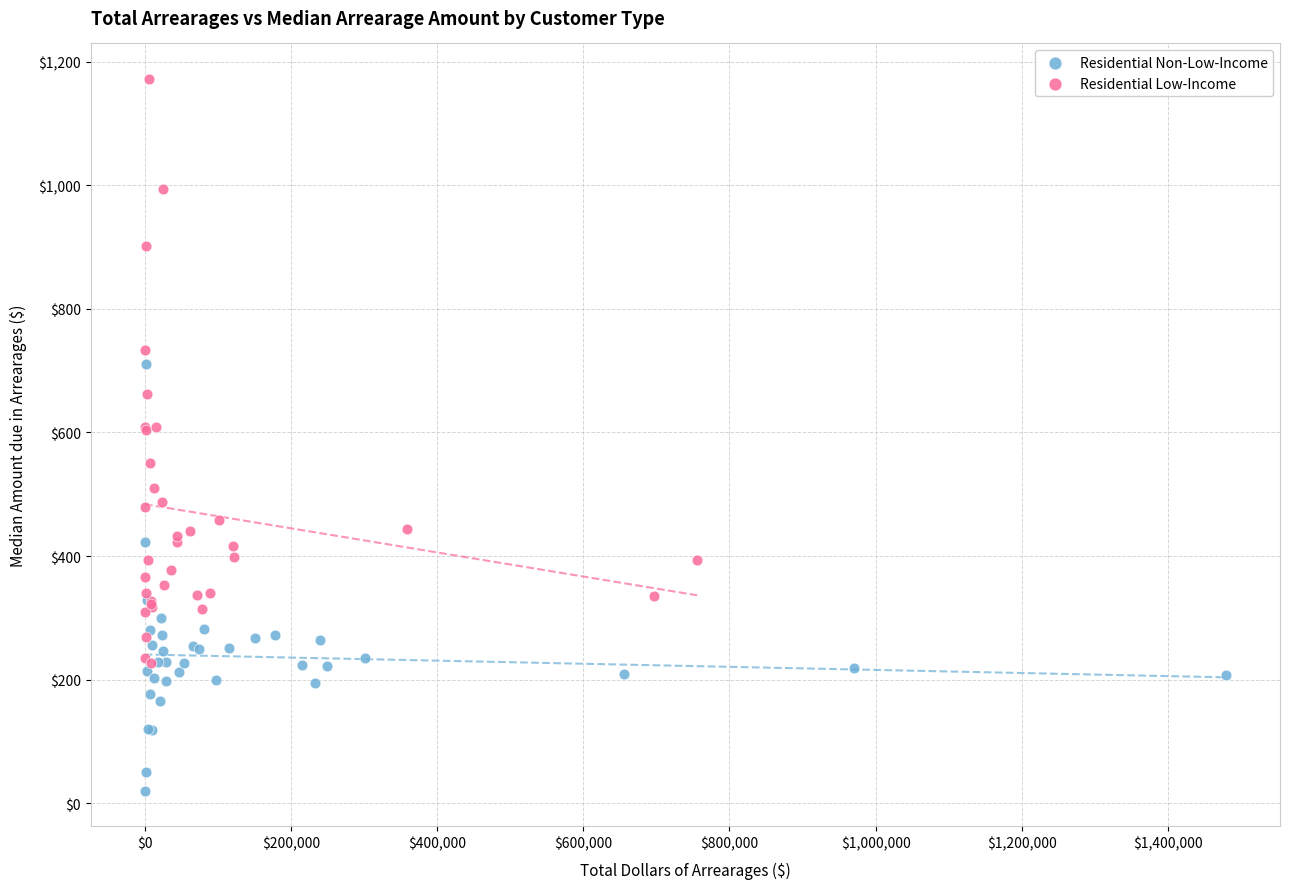

Which series has the widest spread of Y values?

Residential Low-Income